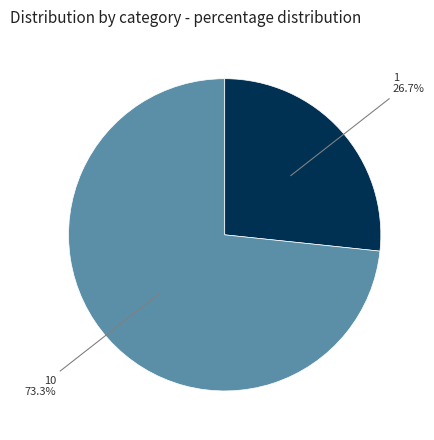

Is there a majority slice in this chart?

Yes